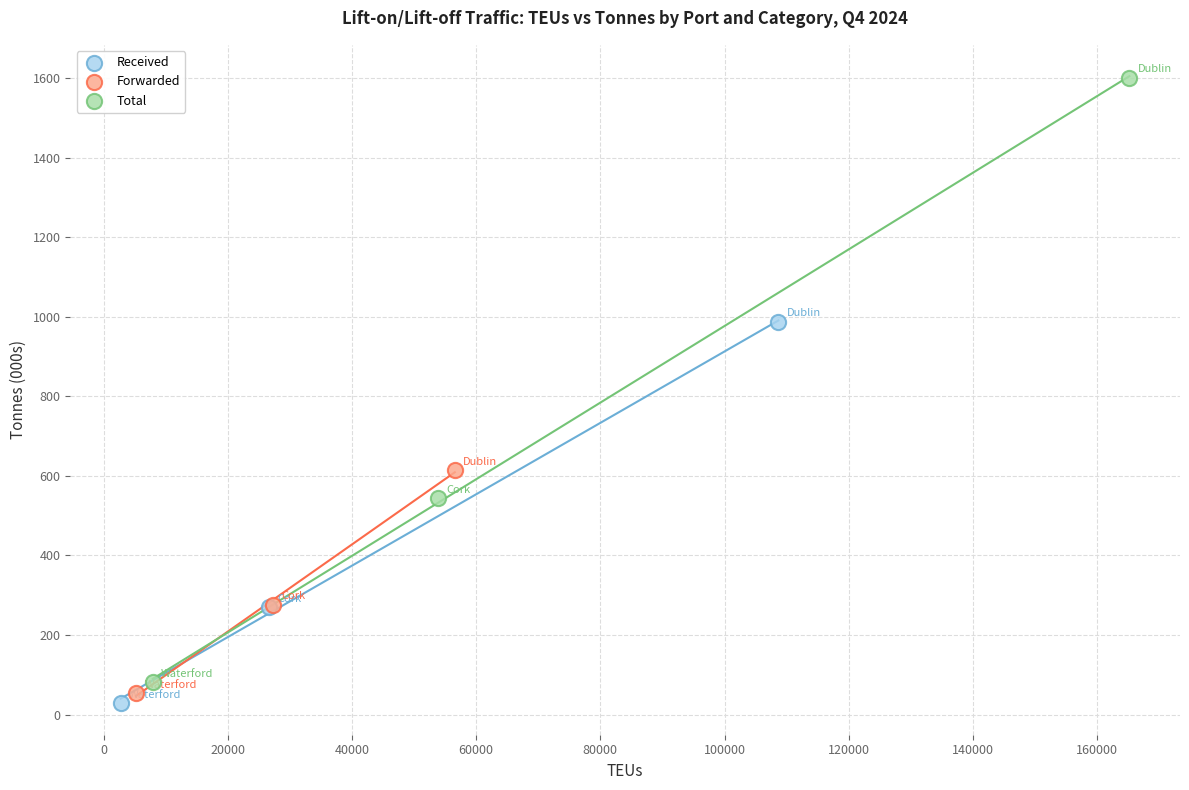

Which series contains the highest Y value?

Total